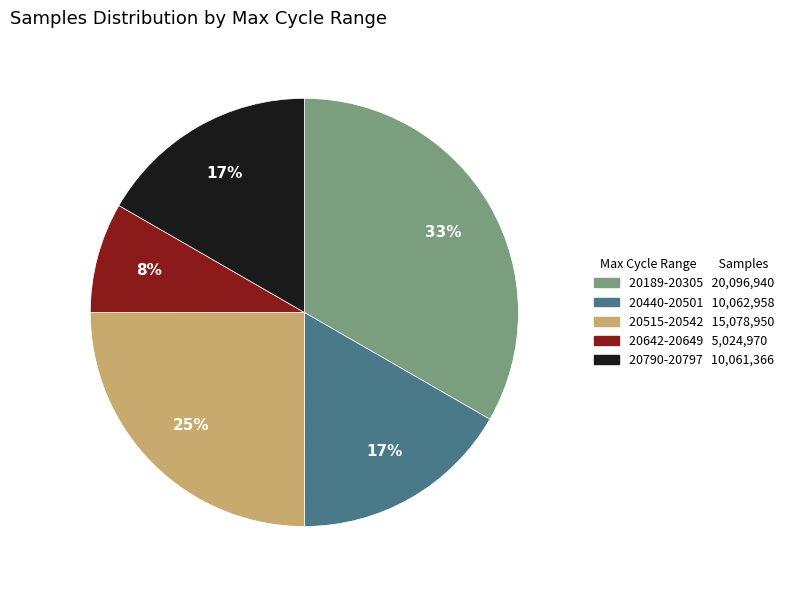

Is there a majority slice in this chart?

No